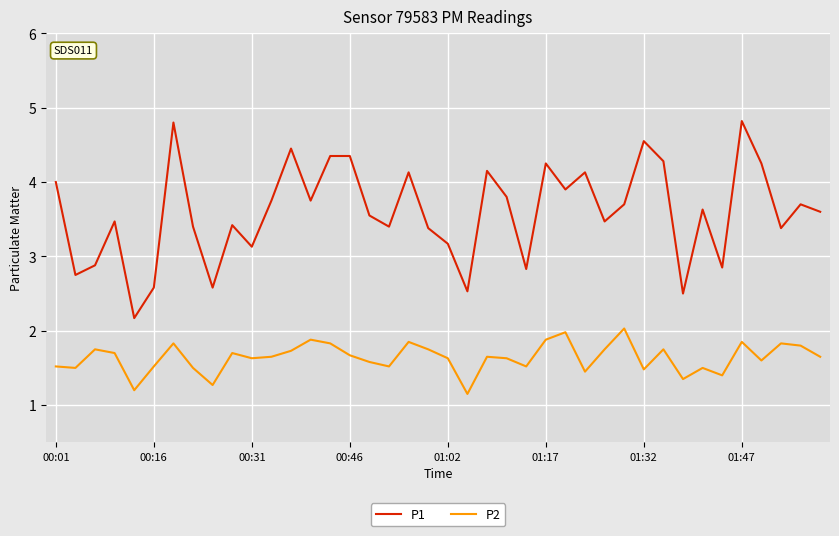

True or false: P2 and P1 intersect in this chart.

False